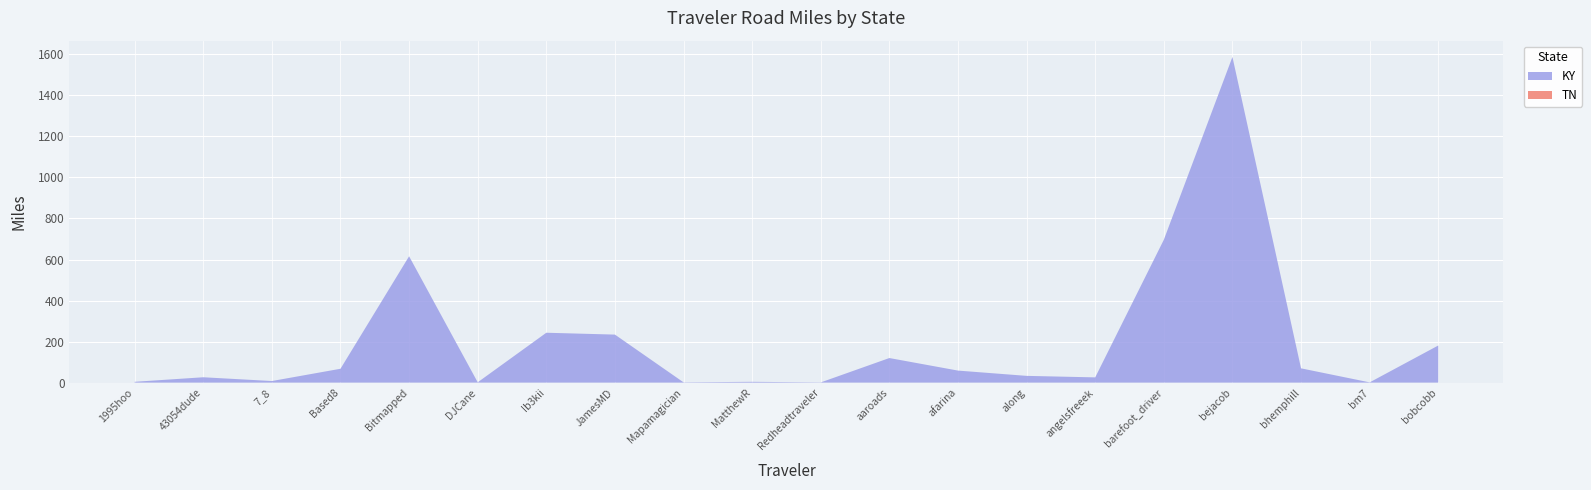

Reading left to right, transcribe all the data shown in this chart.

KY: 1995hoo=3.9	43054dude=26.0	7_8=7.6	Based8=67.4	Bitmapped=615.8	DJCane=1.4	Ib3kii=243.0	JamesMD=234.0	Mapamagician=1.2	MatthewR=3.8	Redheadtraveler=0.9	aaroads=119.7	afarina=58.5	along=32.8	angelsfreeek=25.4	barefoot_driver=696.2	bejacob=1587.4	bhemphill=69.5	bm7=1.1	bobcobb=180.8
TN: 1995hoo=0.0	43054dude=0.0	7_8=0.0	Based8=0.0	Bitmapped=0.0	DJCane=0.0	Ib3kii=0.0	JamesMD=0.0	Mapamagician=0.0	MatthewR=0.0	Redheadtraveler=0.0	aaroads=0.0	afarina=0.0	along=0.0	angelsfreeek=0.0	barefoot_driver=0.0	bejacob=0.0	bhemphill=0.0	bm7=0.0	bobcobb=0.0
Total: 1995hoo=3.9	43054dude=26.0	7_8=7.6	Based8=67.4	Bitmapped=615.8	DJCane=1.4	Ib3kii=243.0	JamesMD=234.0	Mapamagician=1.2	MatthewR=3.8	Redheadtraveler=0.9	aaroads=119.7	afarina=58.5	along=32.8	angelsfreeek=25.4	barefoot_driver=696.2	bejacob=1587.4	bhemphill=69.5	bm7=1.1	bobcobb=180.8